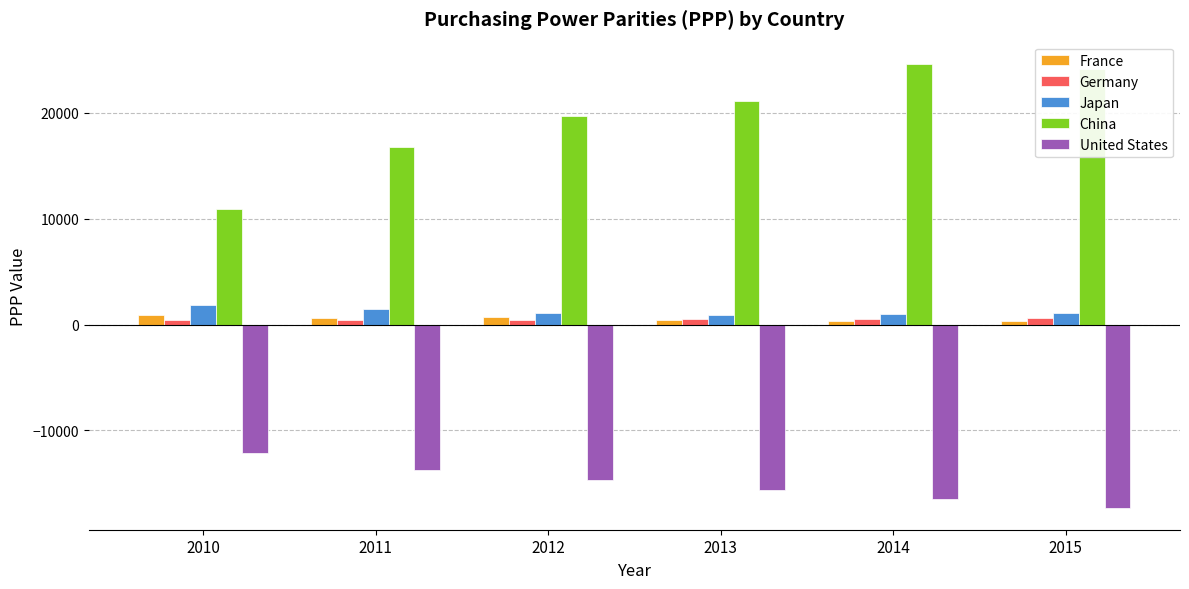

Which series has the largest range (max minus min)?

China